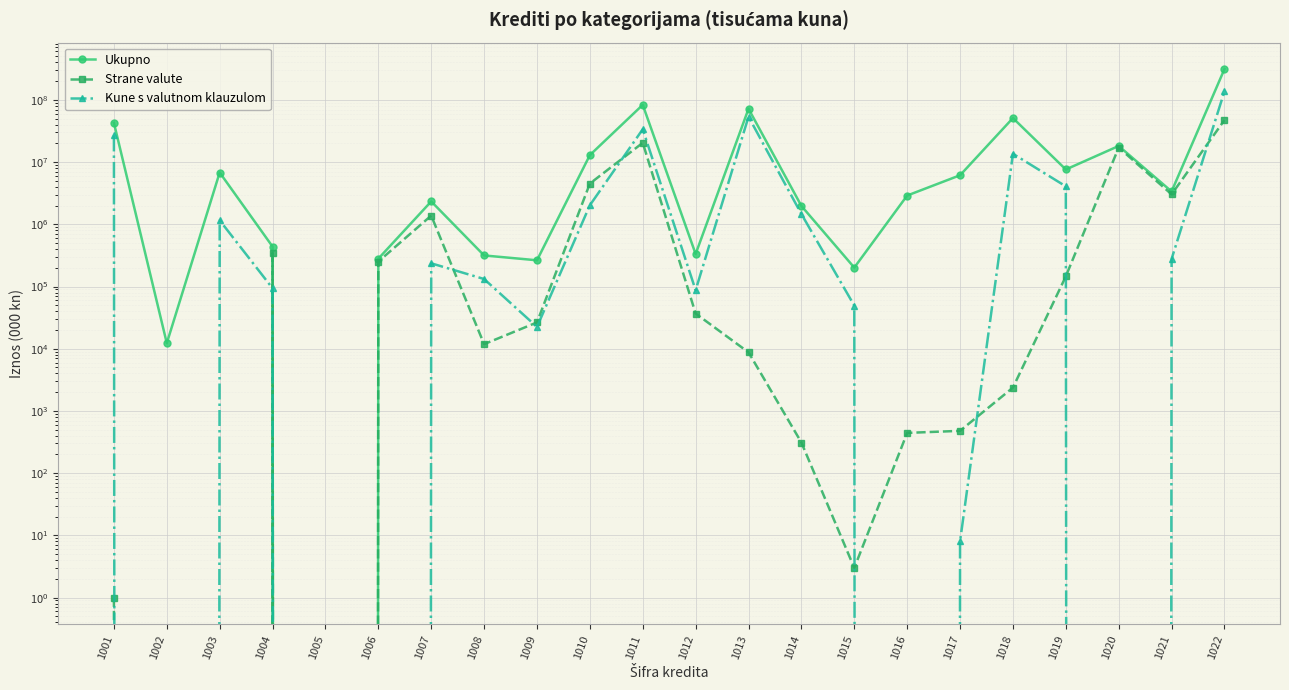

Rank the series at 1017 from highest to lowest value.

Ukupno, Strane valute, Kune s valutnom klauzulom